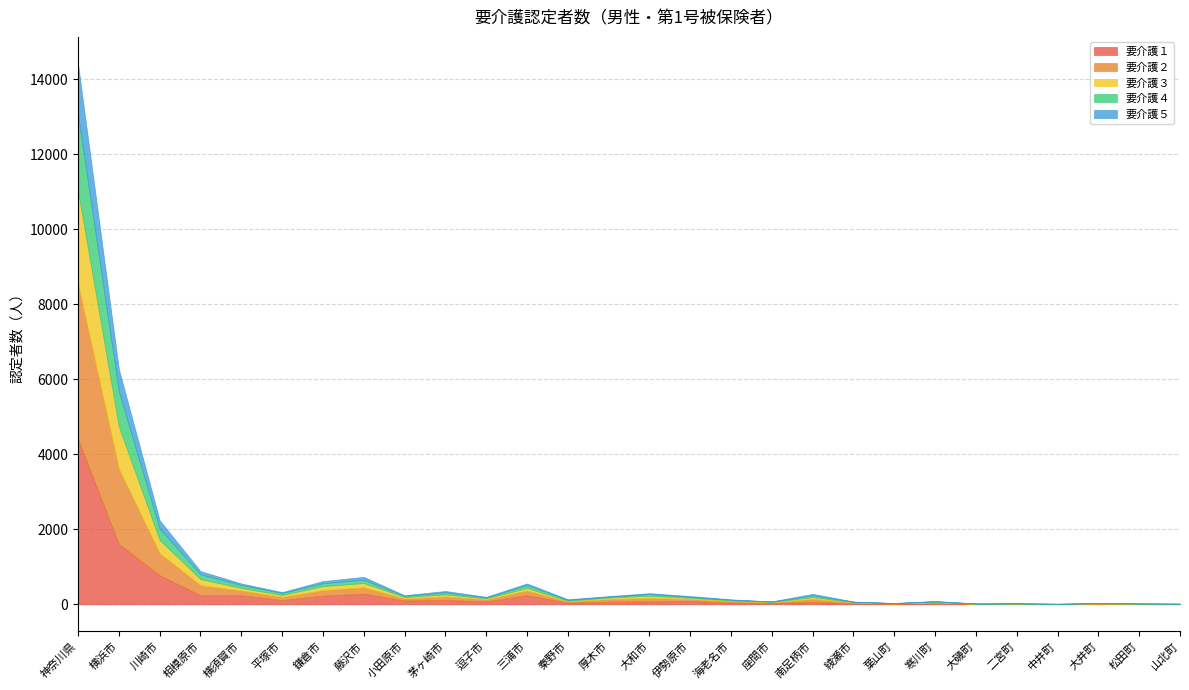

At which category is the sum across all series the highest?

神奈川県